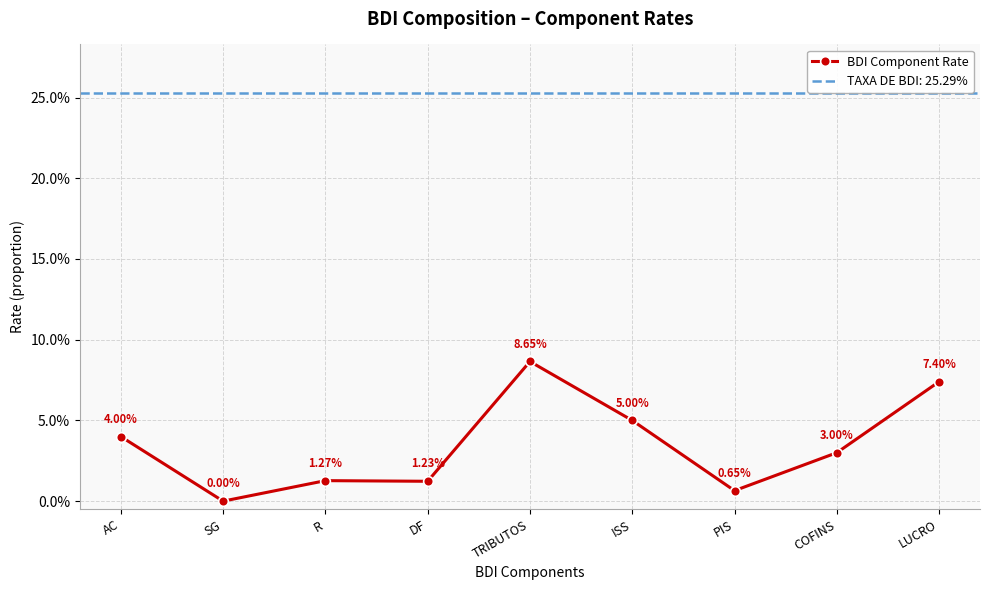

The chart shows a value of 0.0 at AC. True or false?

True